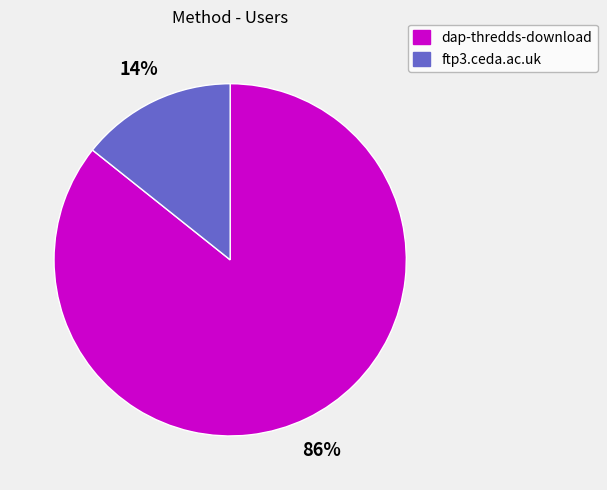

Is it true that ftp3.ceda.ac.uk is 14% of the pie?

True